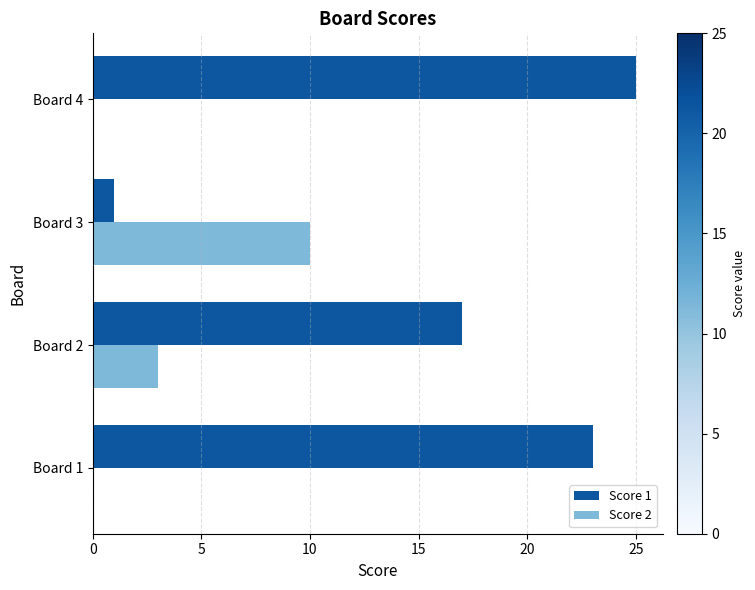

At which category is the sum across all series the highest?

Board 4